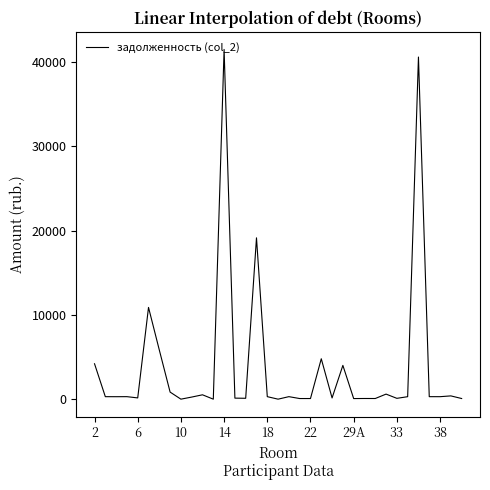

What is the difference between the maximum and minimum values?

41502.8